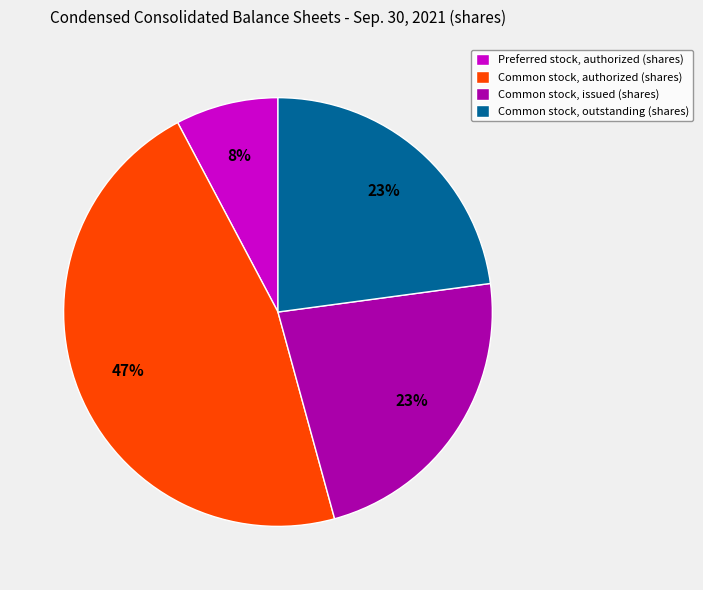

How many segments does this pie chart have?

4